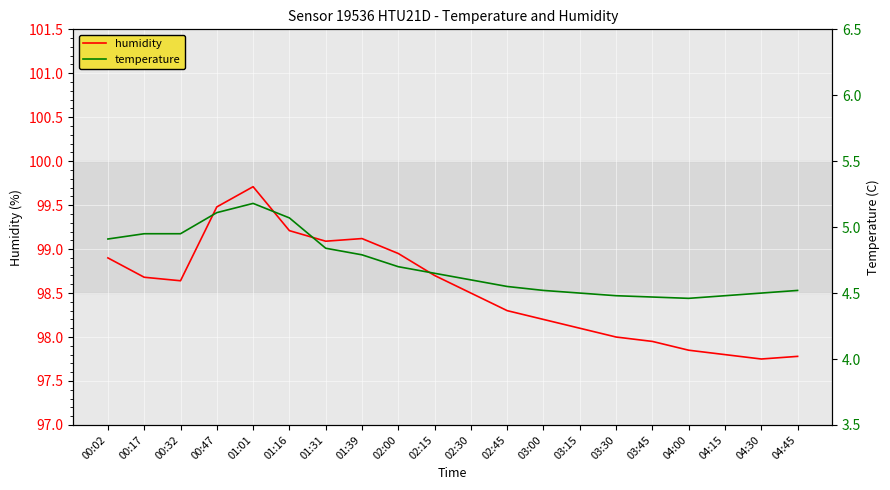

At which category does temperature reach its first local peak?

01:01